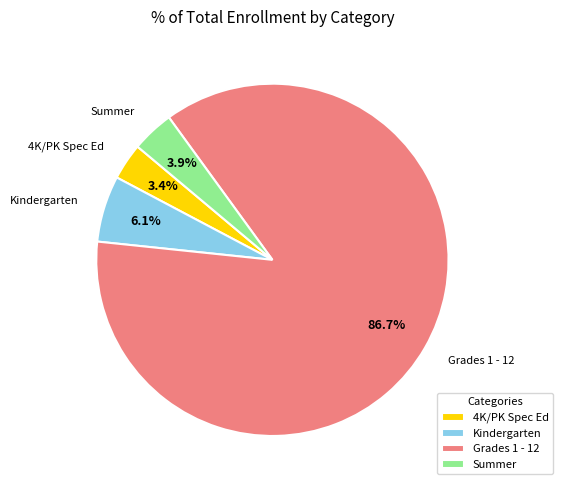

Combined, what portion of the pie is 4K/PK Spec Ed and Summer?

7.3%